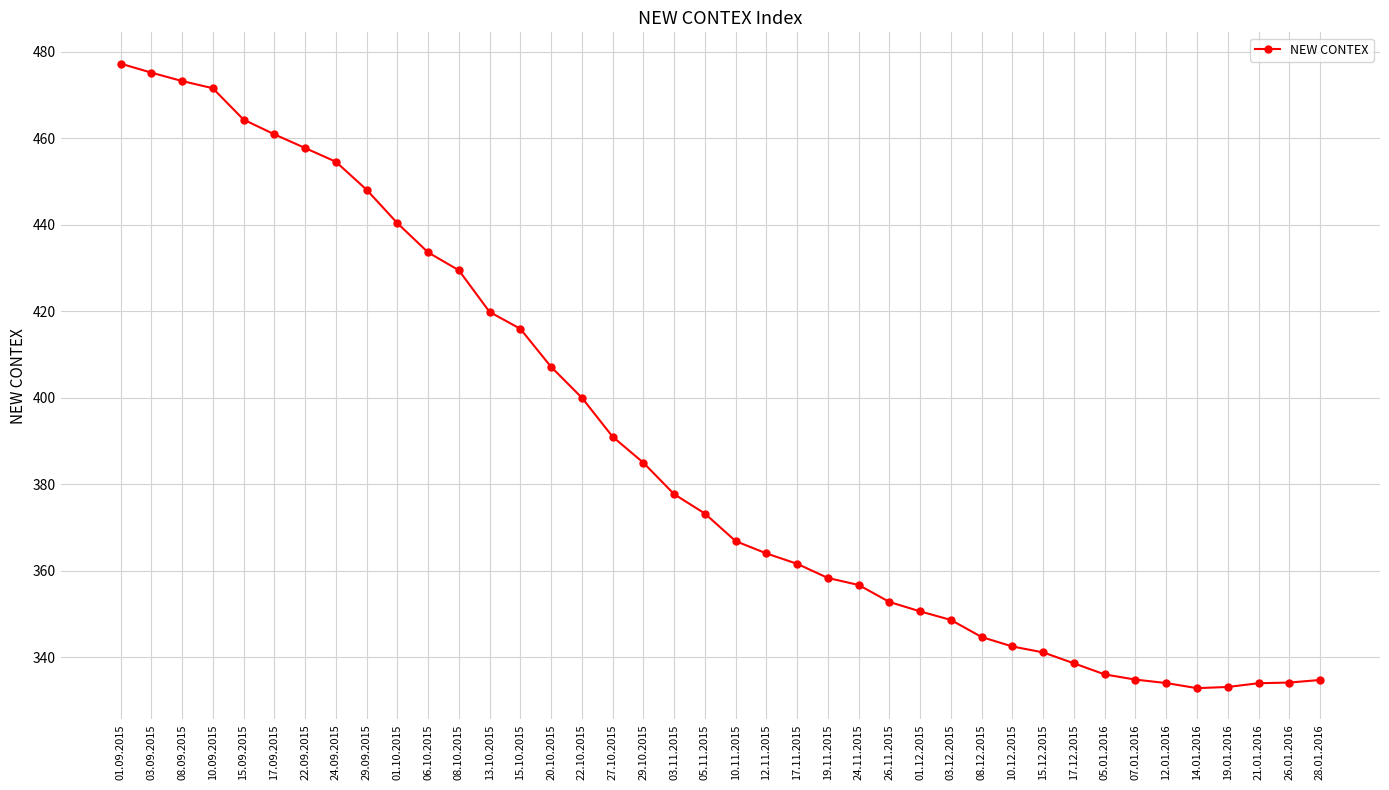

What is the difference between the values at 05.11.2015 and 28.01.2016?

38.5